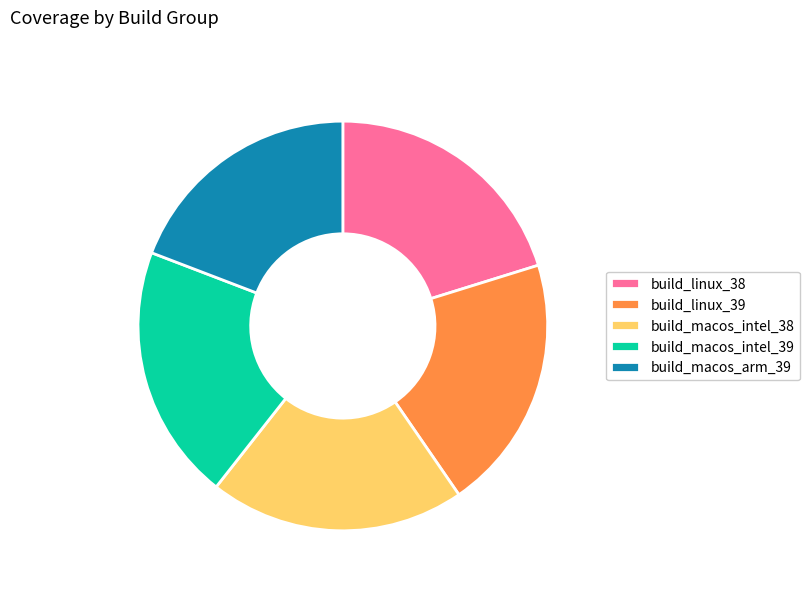

The build_macos_arm_39 slice represents 6% of the pie. True or false?

False